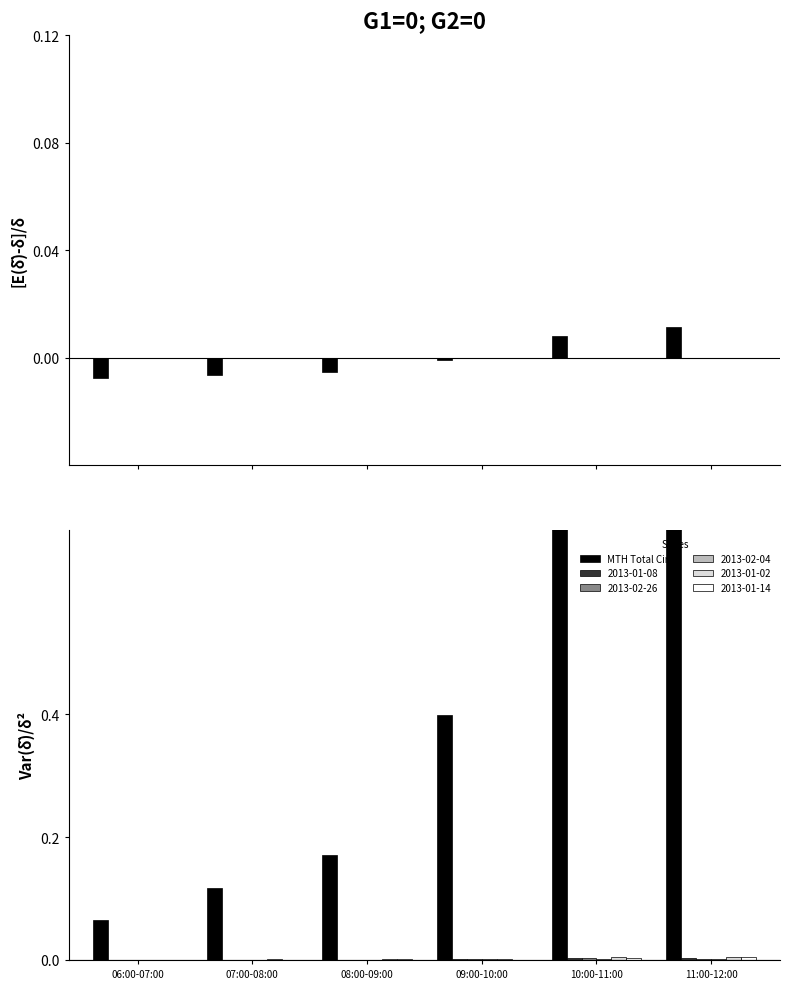

What is the change in value from 09:00-10:00 to 11:00-12:00?

+0.6